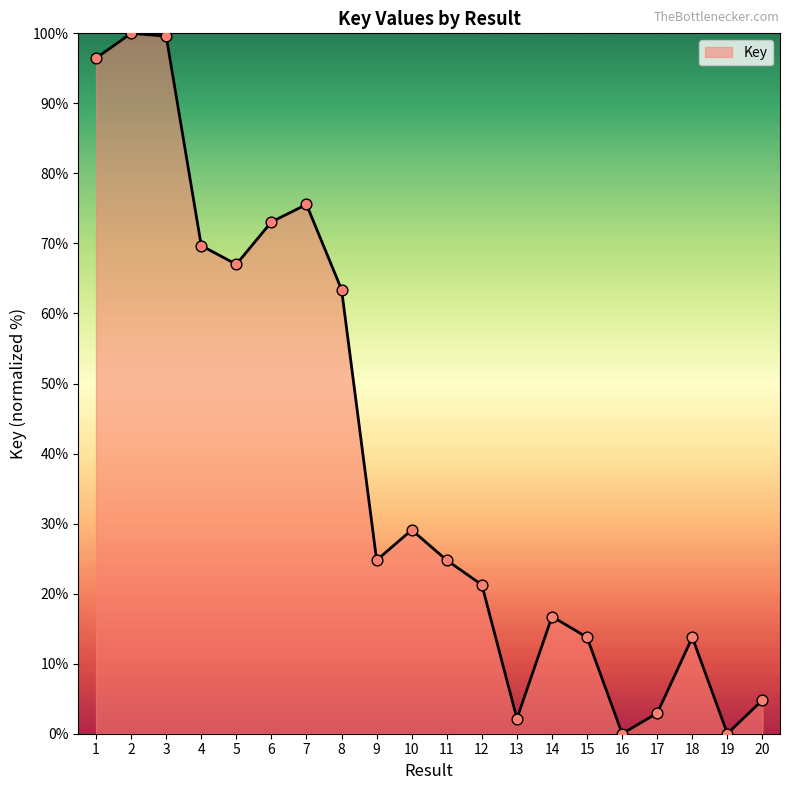

Which has a higher value, 6 or 16?

6